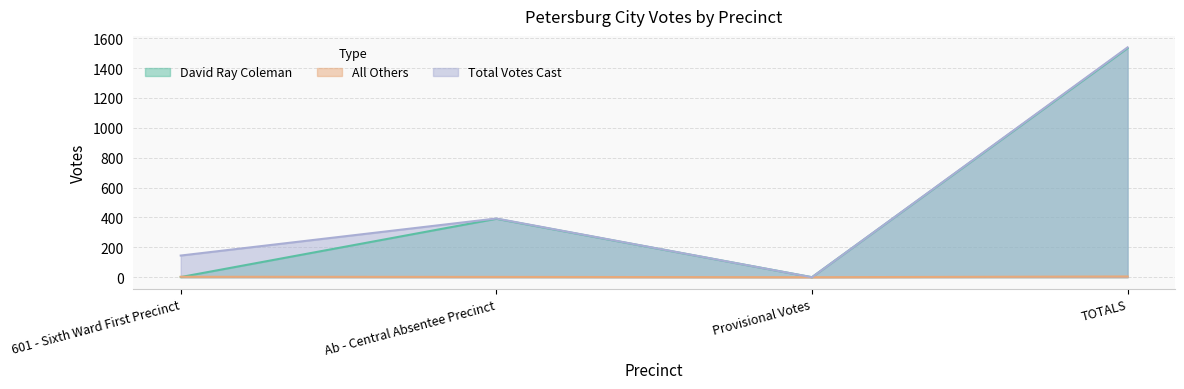

What is the spread (max minus min) of values at 601 - Sixth Ward First Precinct?

144